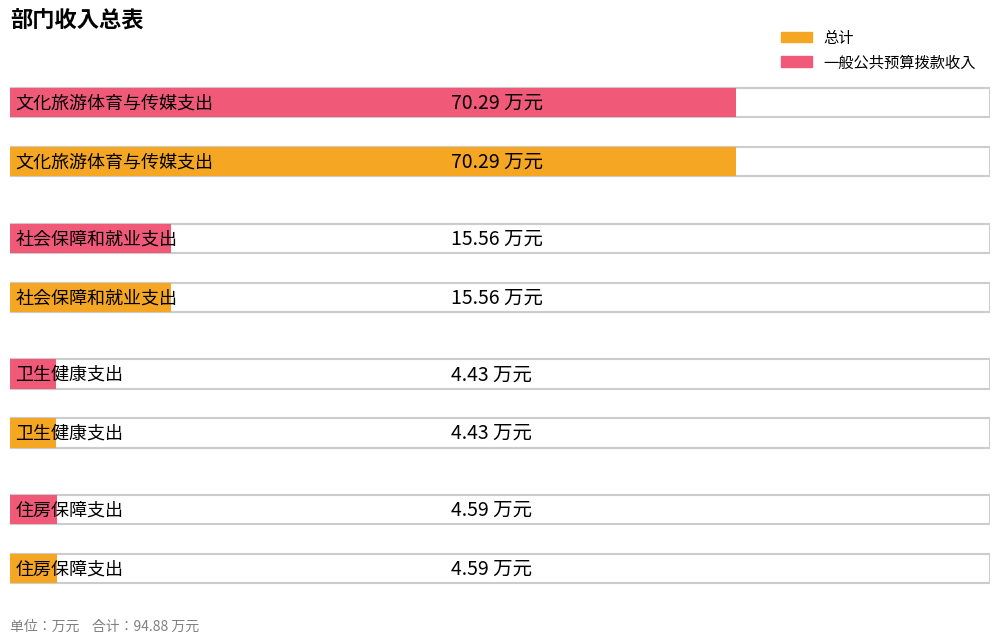

Is the value of 总计 at 文化旅游体育与传媒支出 greater than the value of 一般公共预算拨款收入 at 社会保障和就业支出?

Yes